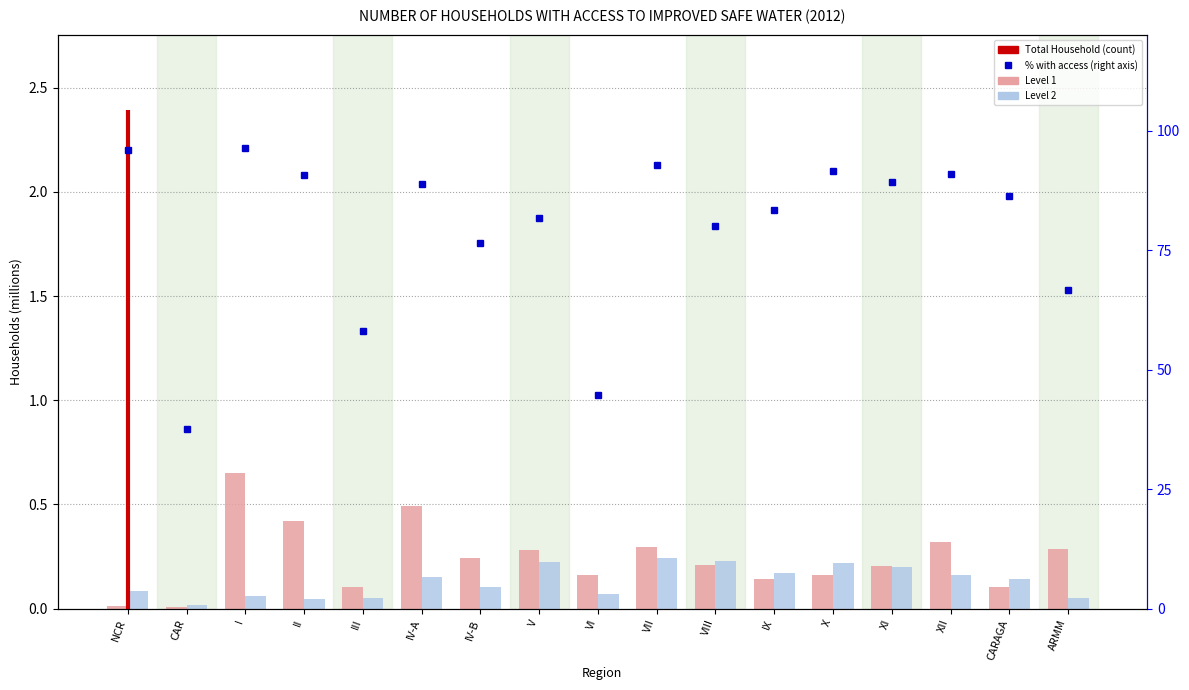

What is the approximate value of Level 2 at XII?

0.2